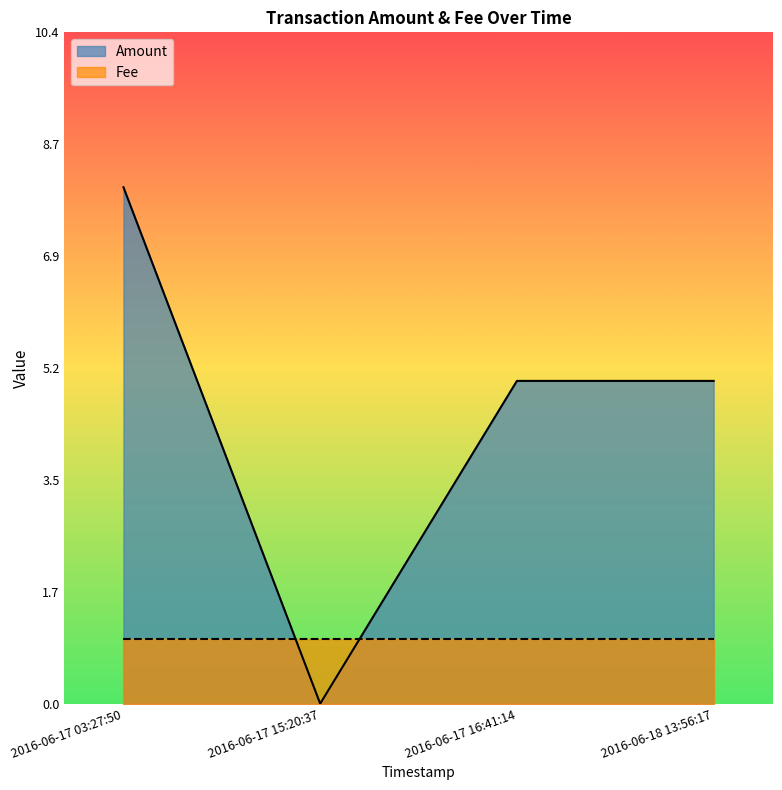

What is the difference between the maximum and minimum values?

8